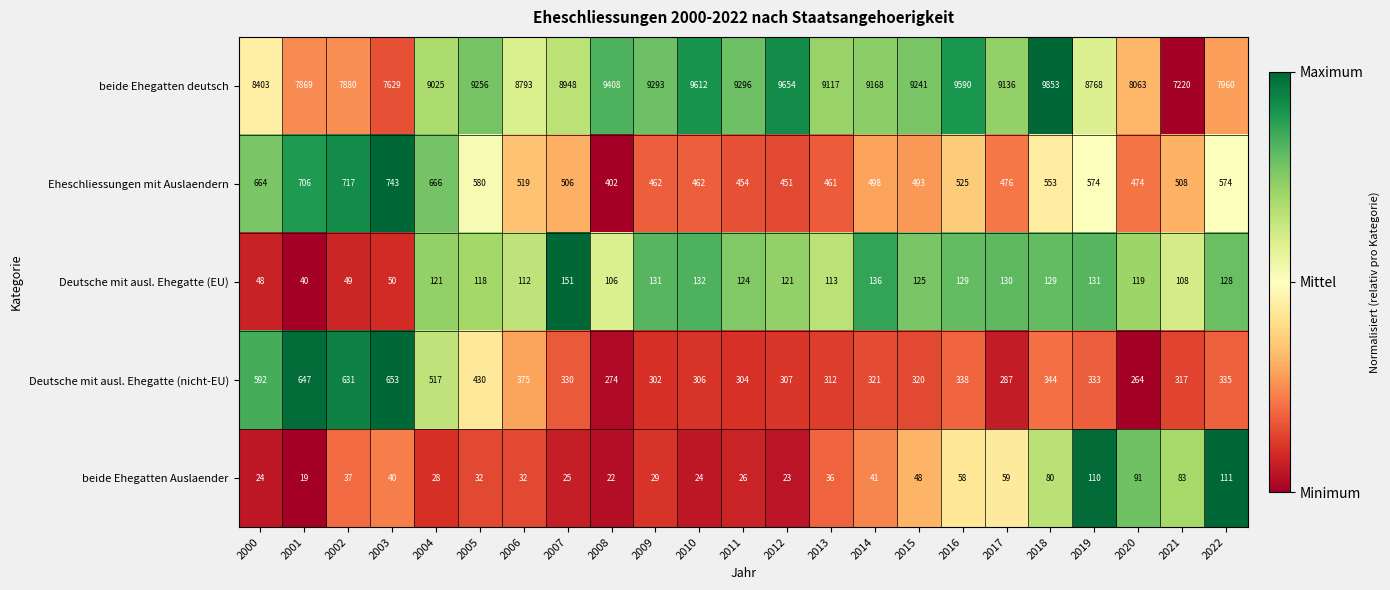

Is it true that beide Ehegatten Auslaender equals 13 at 2002?

False